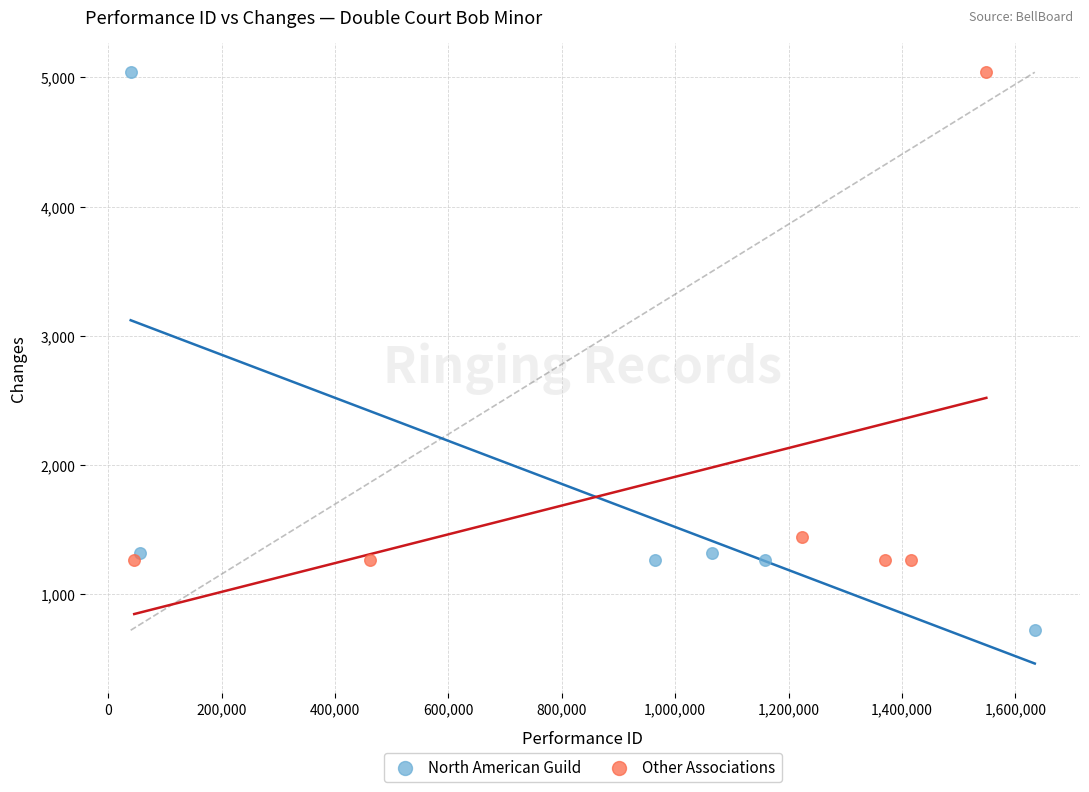

Which series has the largest Y range (max minus min)?

North American Guild